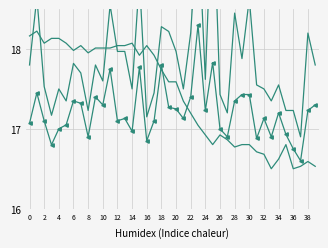

What is the average value of the SDS_P2 series?

17.2